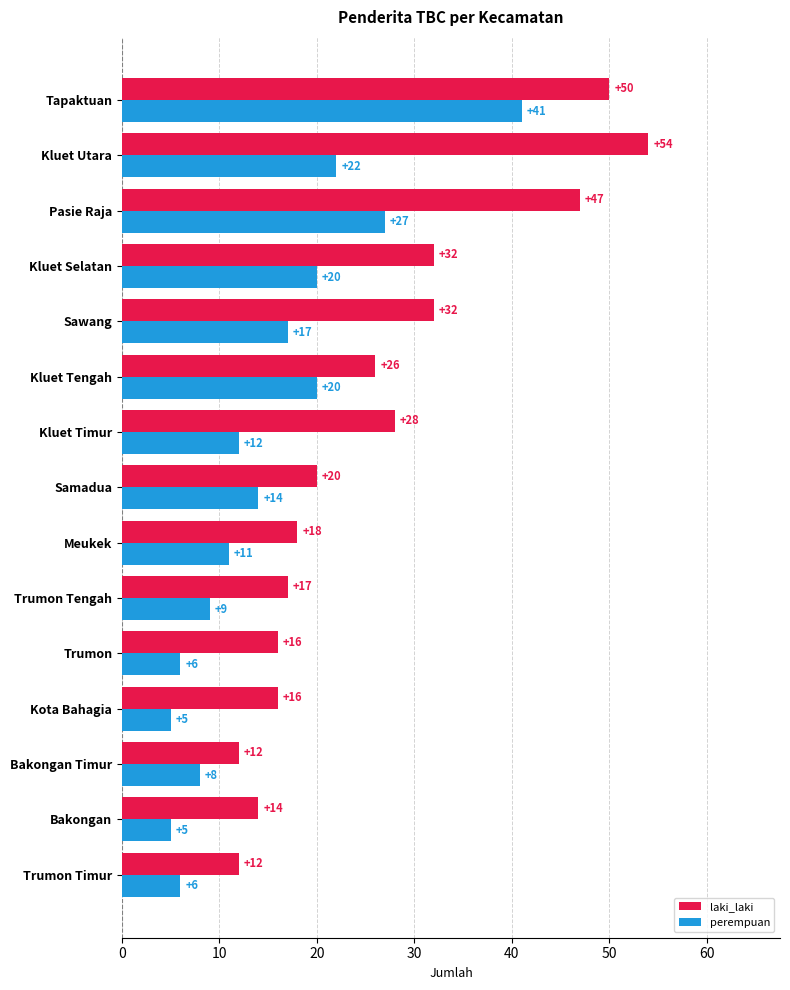

What is the difference between the maximum and minimum values in the perempuan series?

36